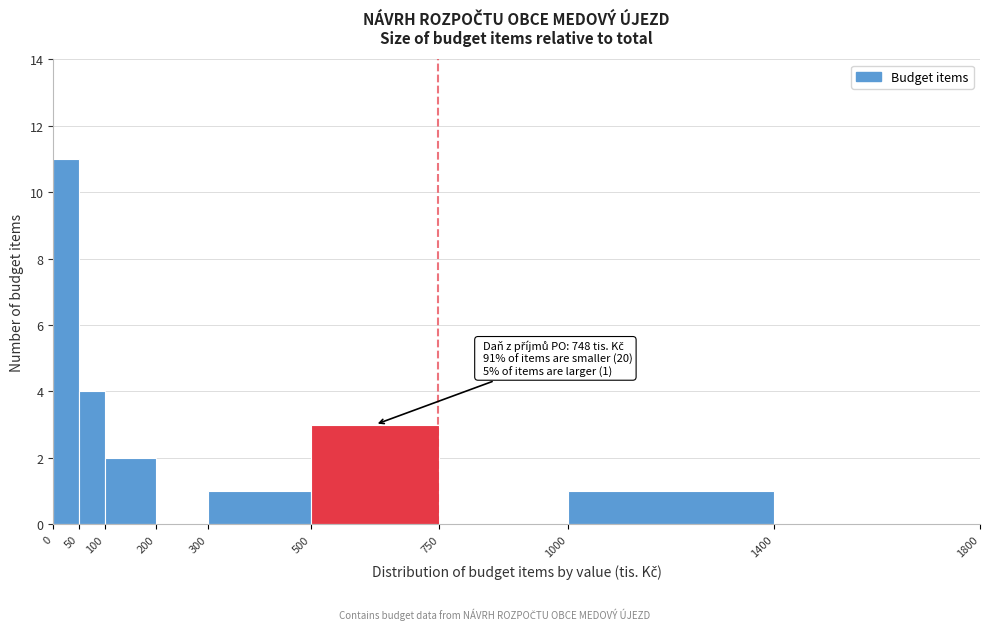

Over which range of the x-axis is the bar tallest?

0 to 50